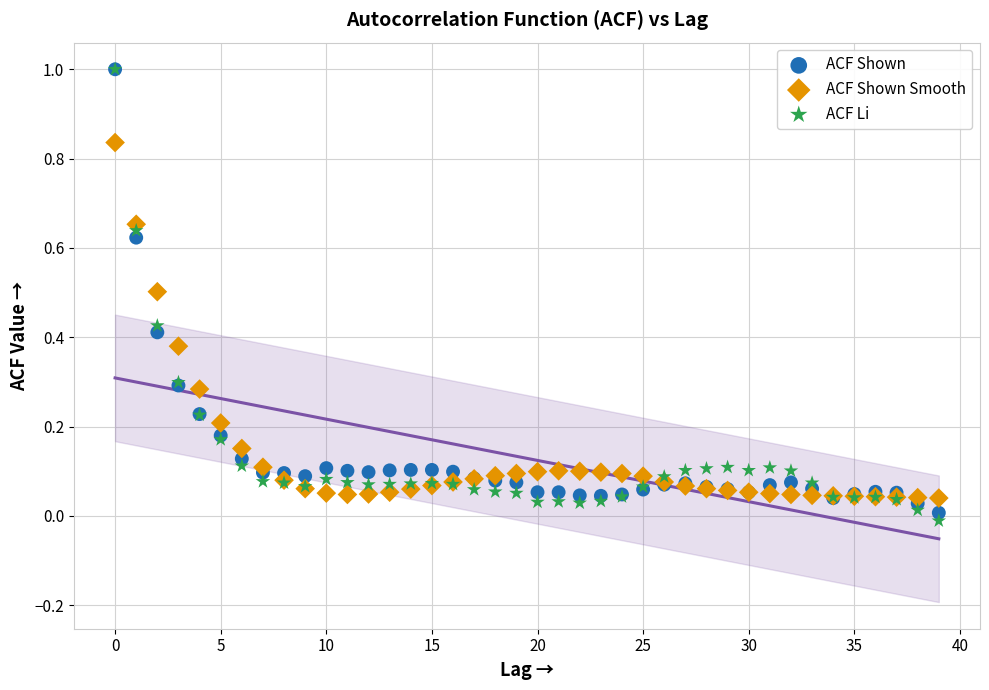

What are all the series names shown in the legend?

ACF Shown, ACF Shown Smooth, ACF Li